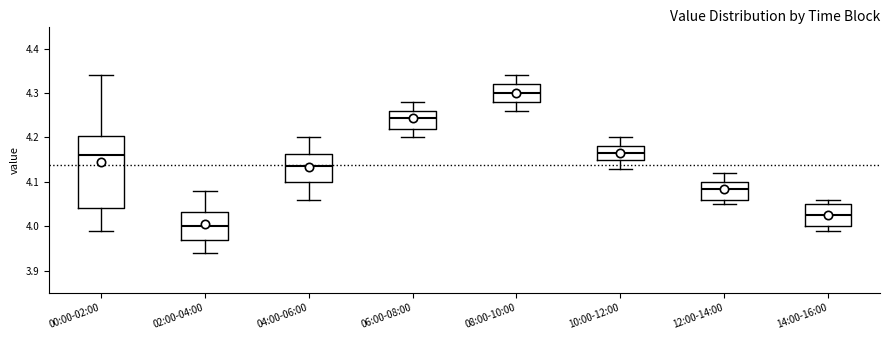

Where does the lower whisker of the box for 08:00-10:00 end on the y-axis? The values are not printed on the chart, so give them approximately, as read against the axis.

4.26